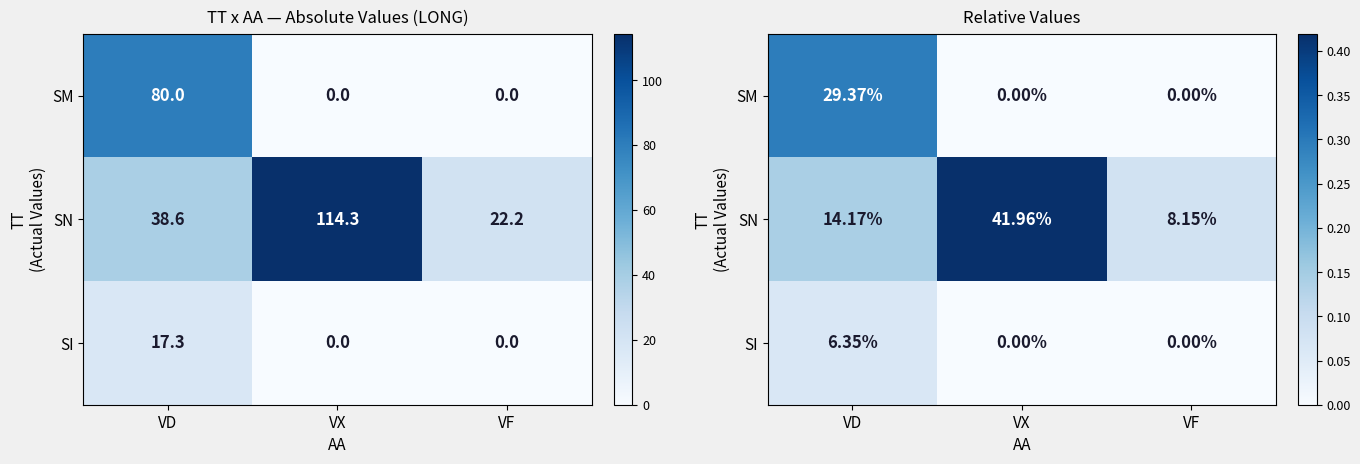

What is the highest value of the SM series?

0.3